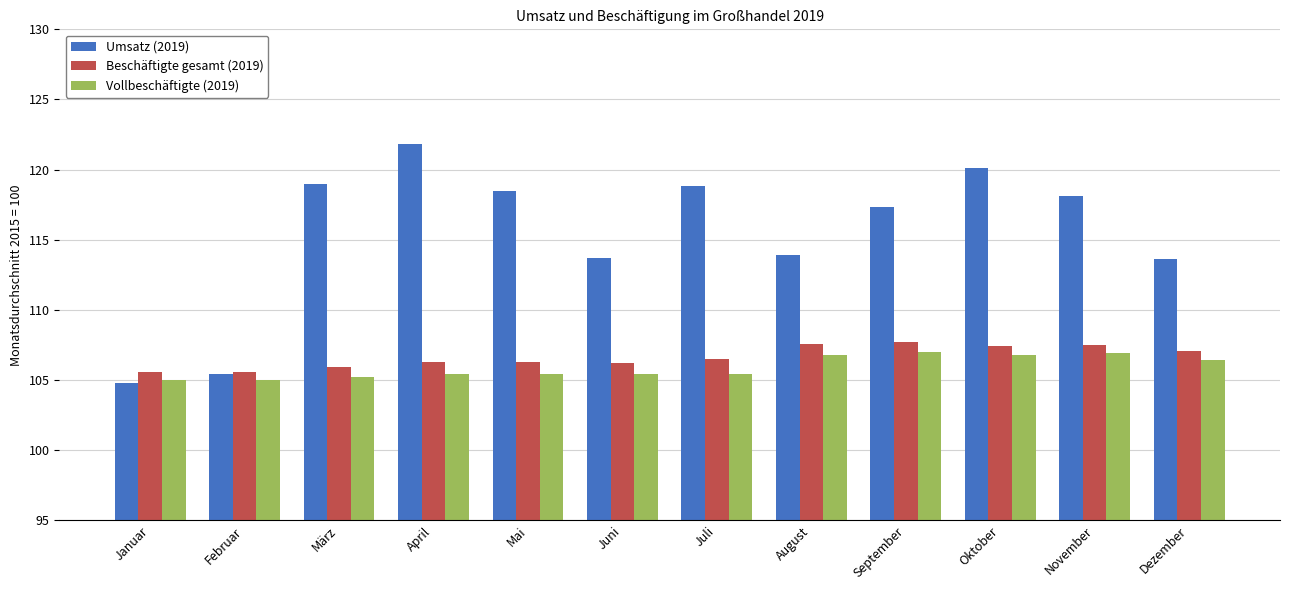

What is the label of the 7th bar from the left?

Juli